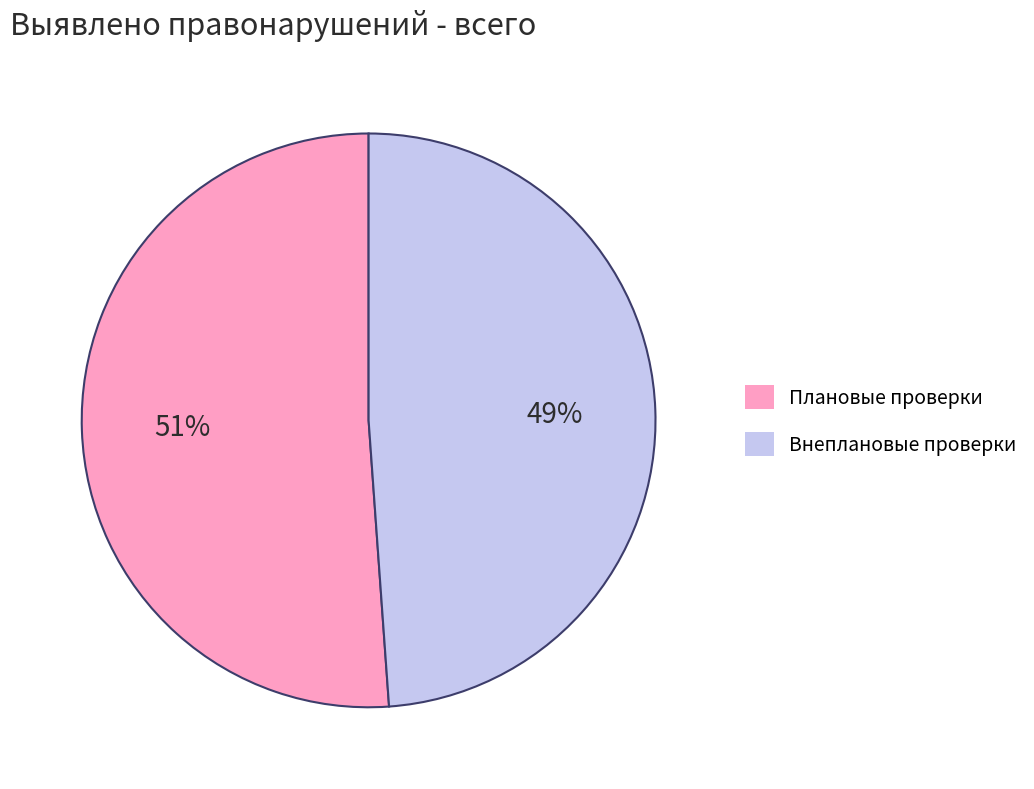

Which has a higher value, Плановые проверки or Внеплановые проверки?

Плановые проверки